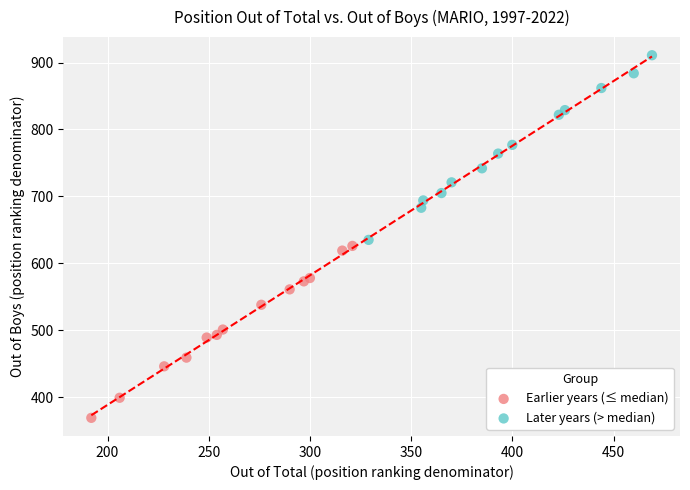

Which series contains the lowest Y value?

Earlier years (≤ median)